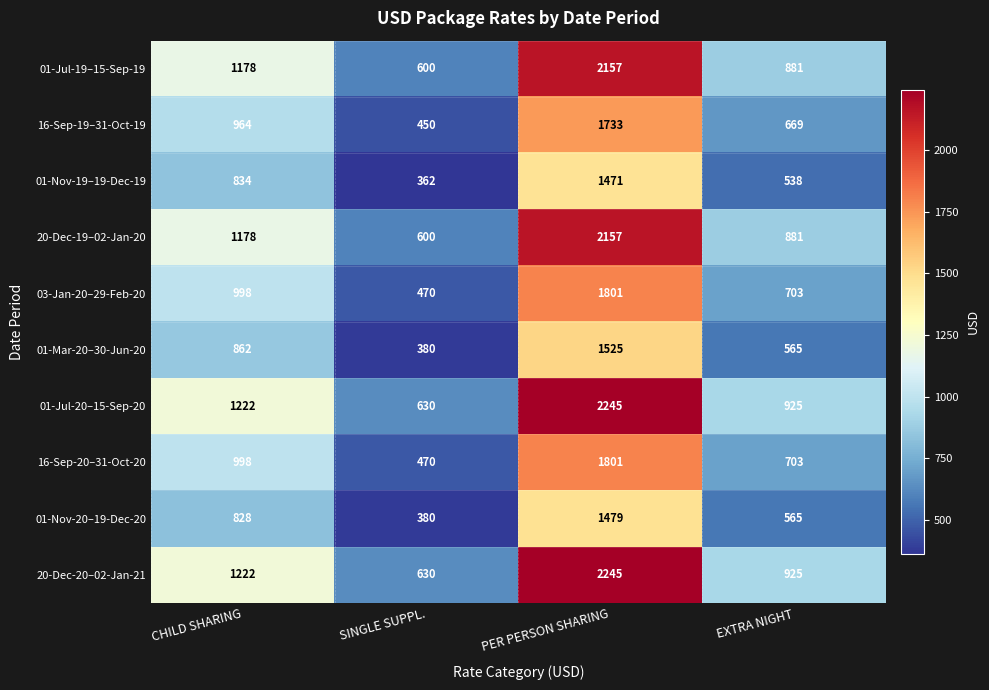

Which label corresponds to the smallest value in the chart?

SINGLE SUPPL.